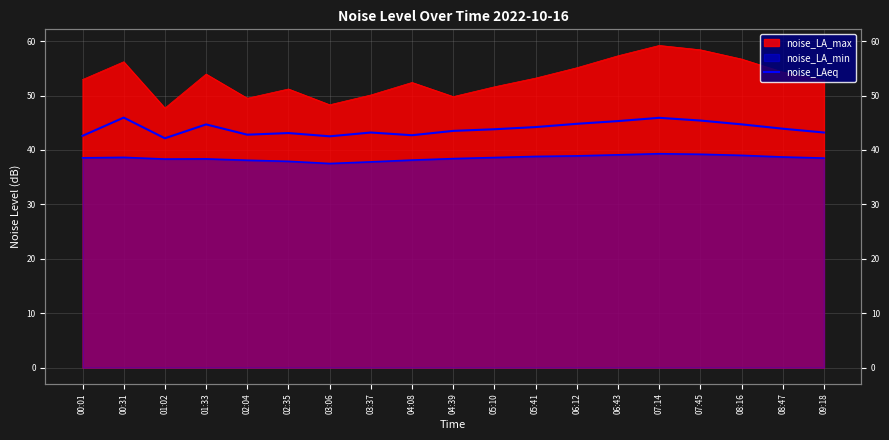

Reading left to right, extract all data points from this chart.

00:01=42.6	00:31=45.9	01:02=42.1	01:33=44.7	02:04=42.8	02:35=43.1	03:06=42.5	03:37=43.2	04:08=42.7	04:39=43.5	05:10=43.8	05:41=44.2	06:12=44.8	06:43=45.3	07:14=45.9	07:45=45.4	08:16=44.7	08:47=43.9	09:18=43.2